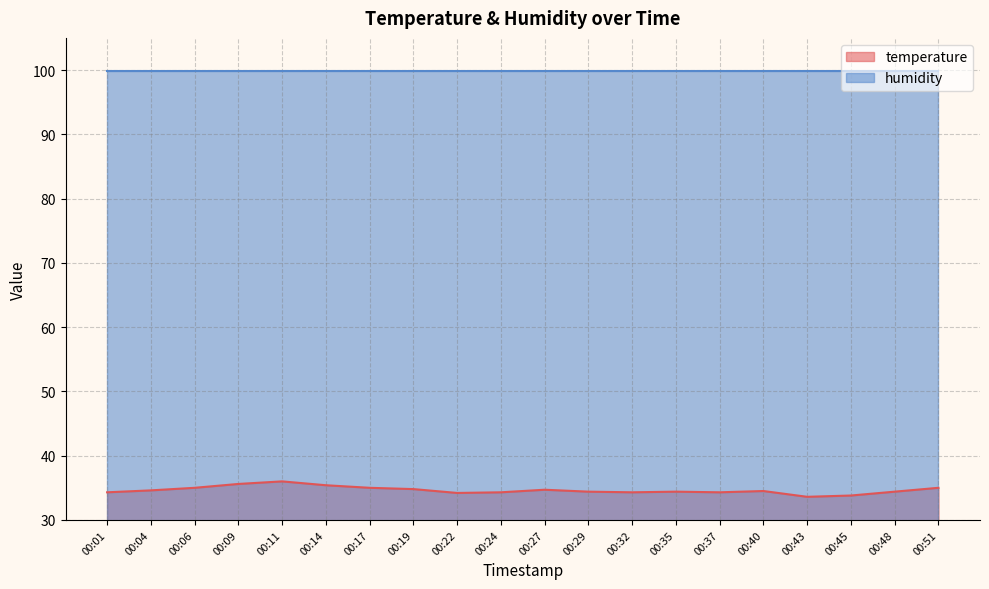

How many values exceed 34?

18